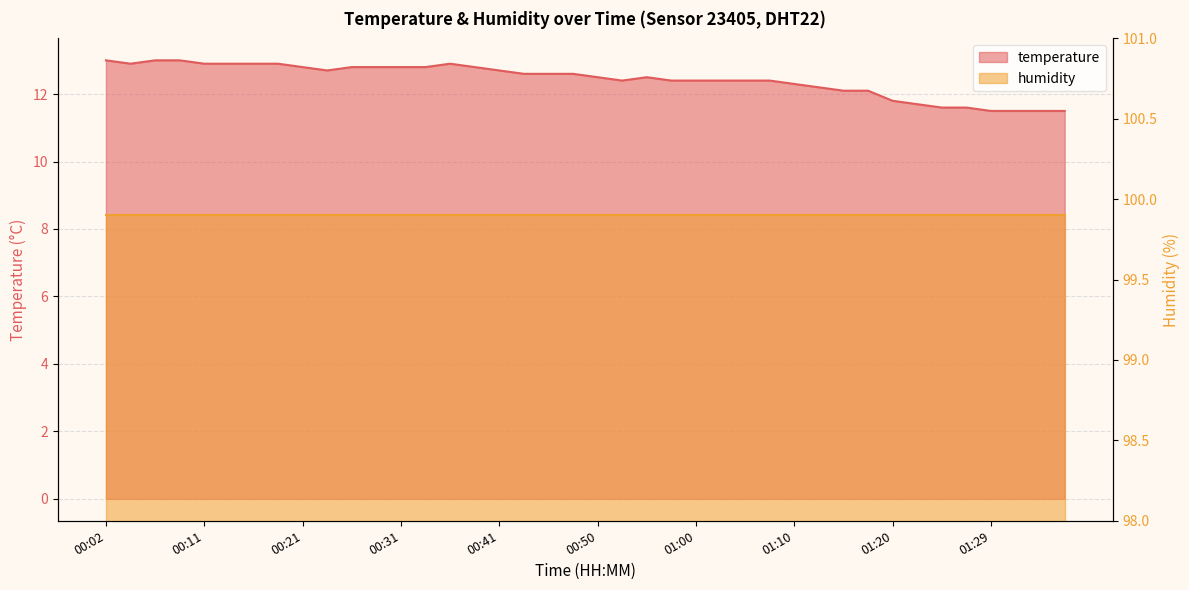

What is the difference between the maximum and second lowest values?

1.5